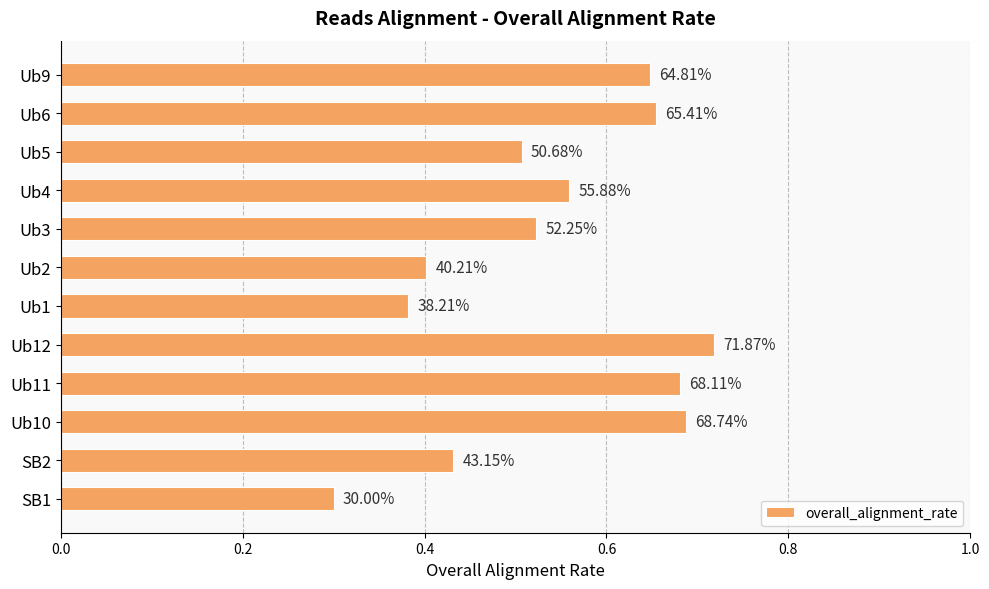

How many bars are there in total?

12